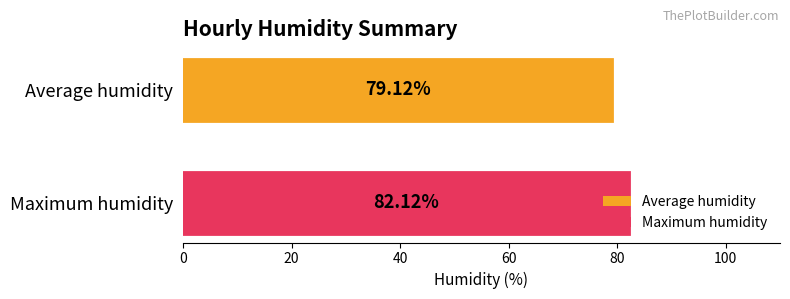

List the series in order of their peak value, highest first.

Maximum humidity, Average humidity